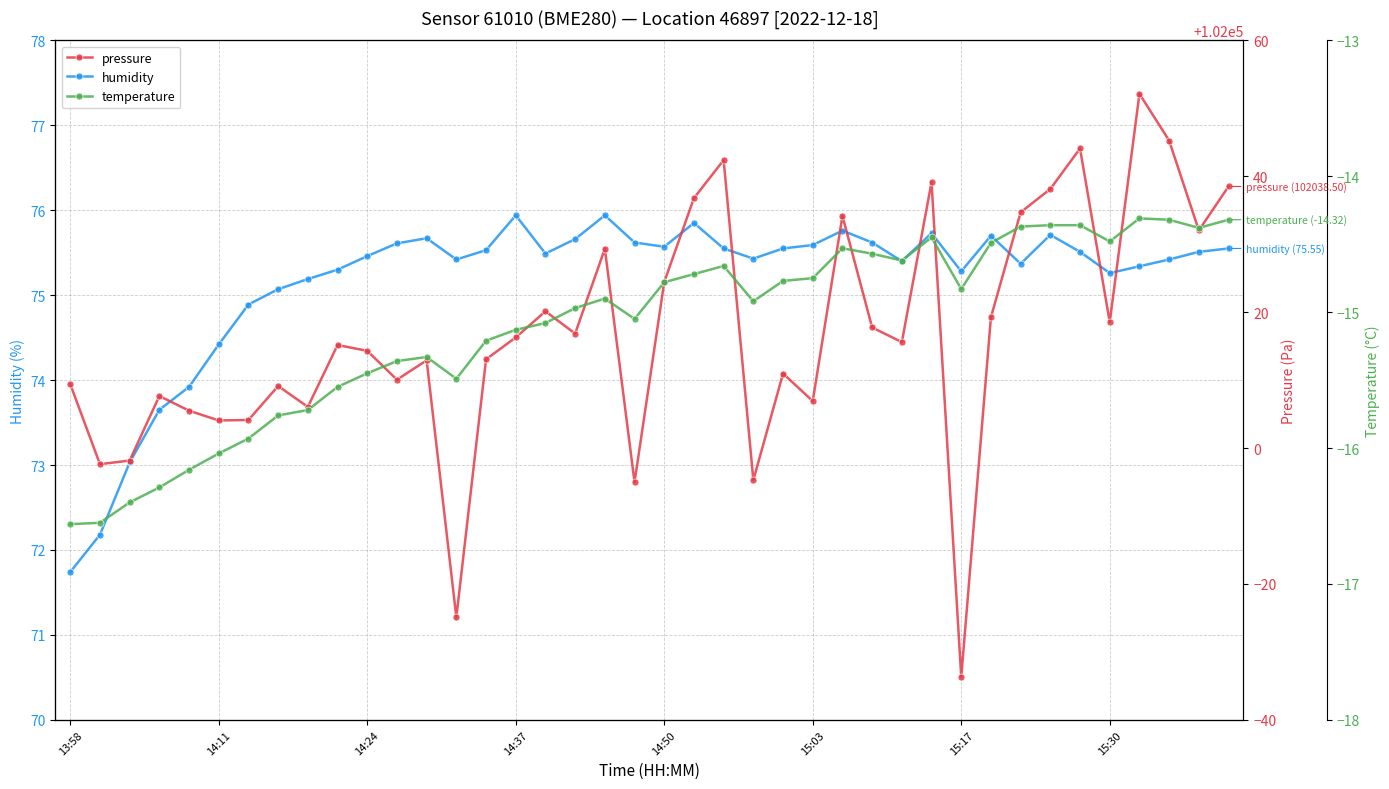

The humidity series shows 75.5 at 14:24. True or false?

True